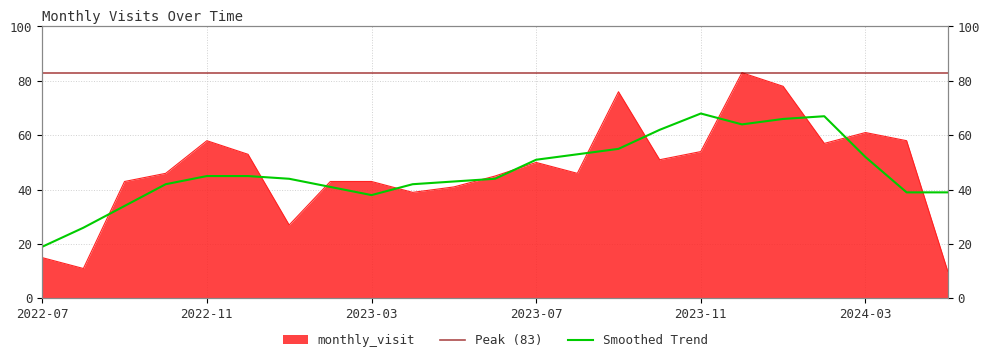

What is the value of the 21st point from the left?

61